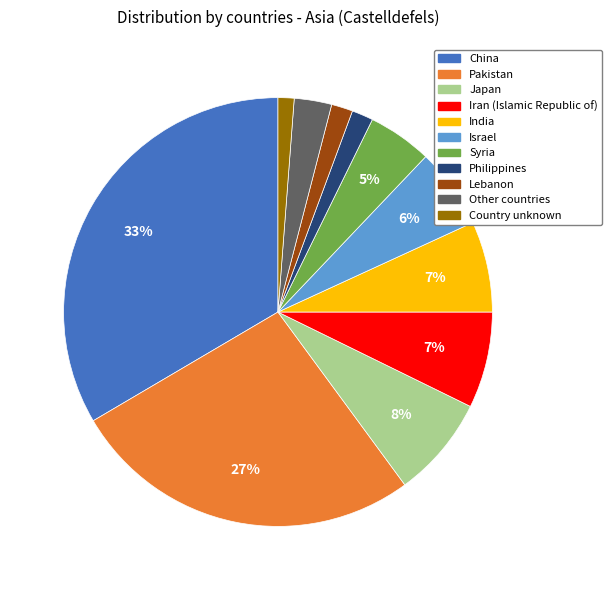

The Syria slice represents 5% of the pie. True or false?

True